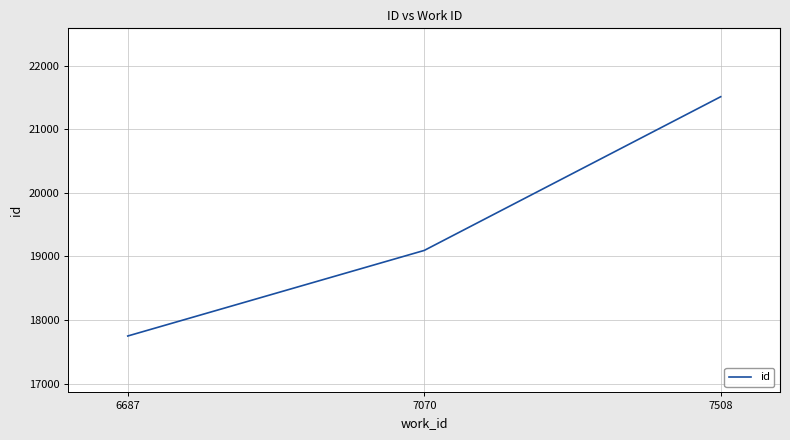

What is the change in value from 6687 to 7508?

+3764